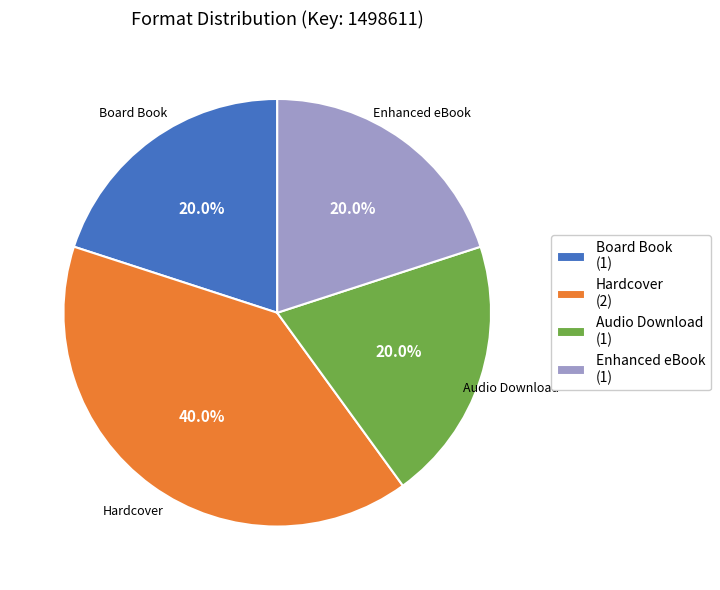

True or false: Audio Download accounts for 20% of the total.

True